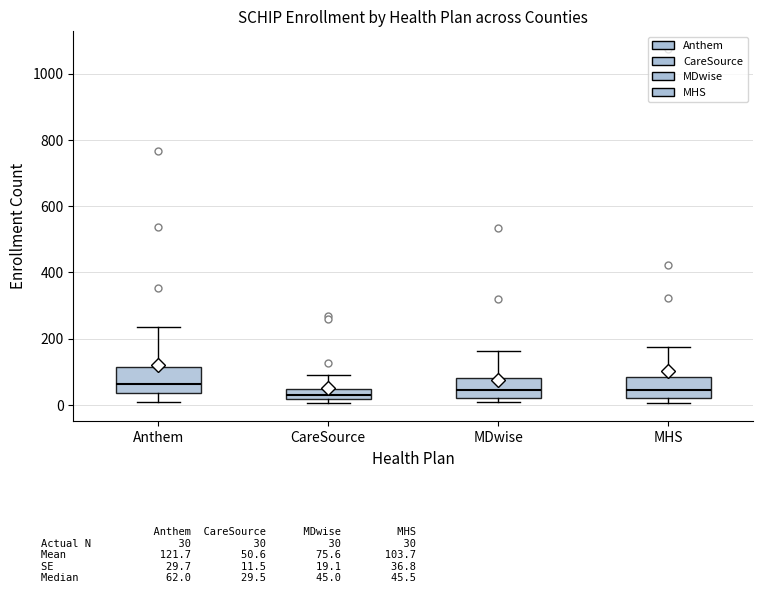

Where is the lower edge of the box for Anthem on the y-axis? The values are not printed on the chart, so give them approximately, as read against the axis.

40